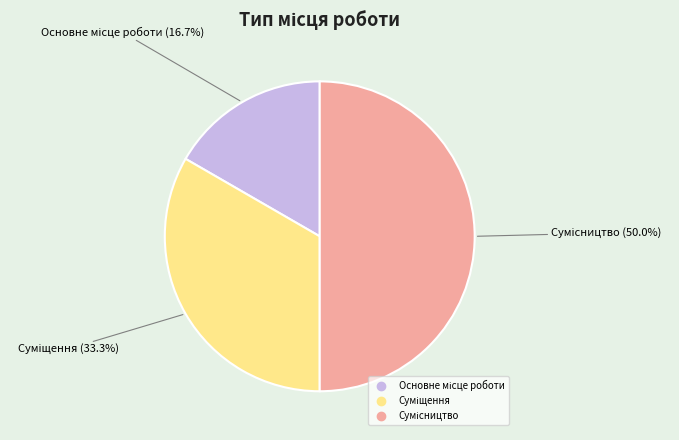

To the nearest percent, what is the difference between the Основне місце роботи and Сумісництво slice percentages?

33%